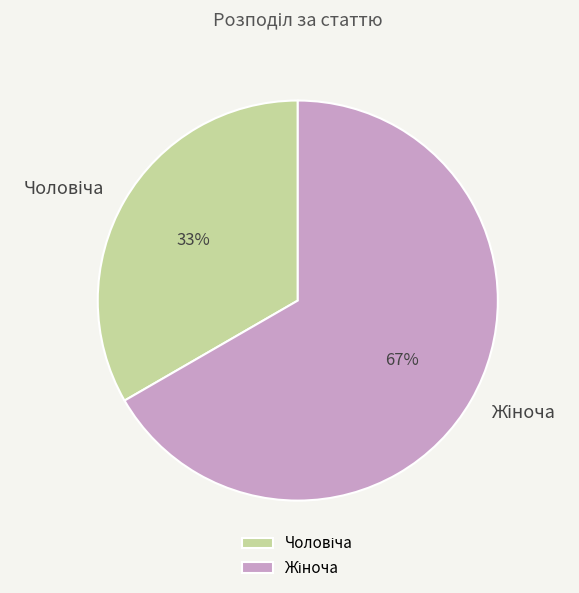

To the nearest percent, what is the average slice percentage?

50%